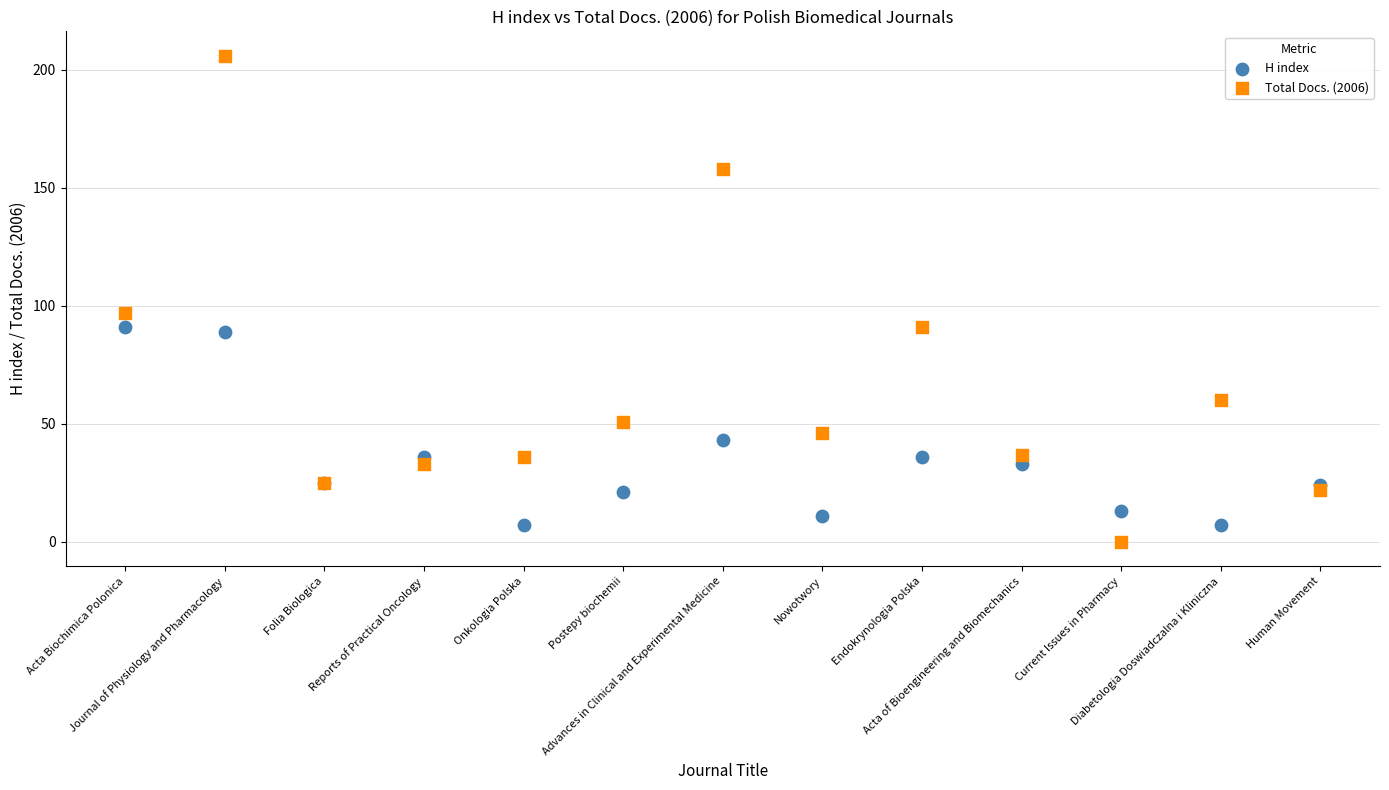

Across all series, what Y value is closest to 103?

97